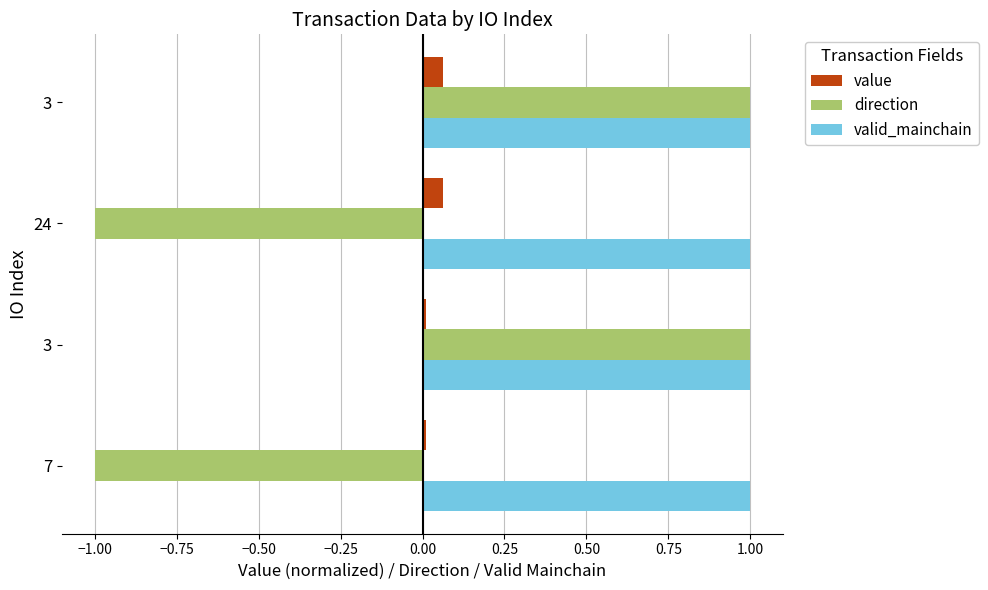

Count the number of data series in this chart.

3